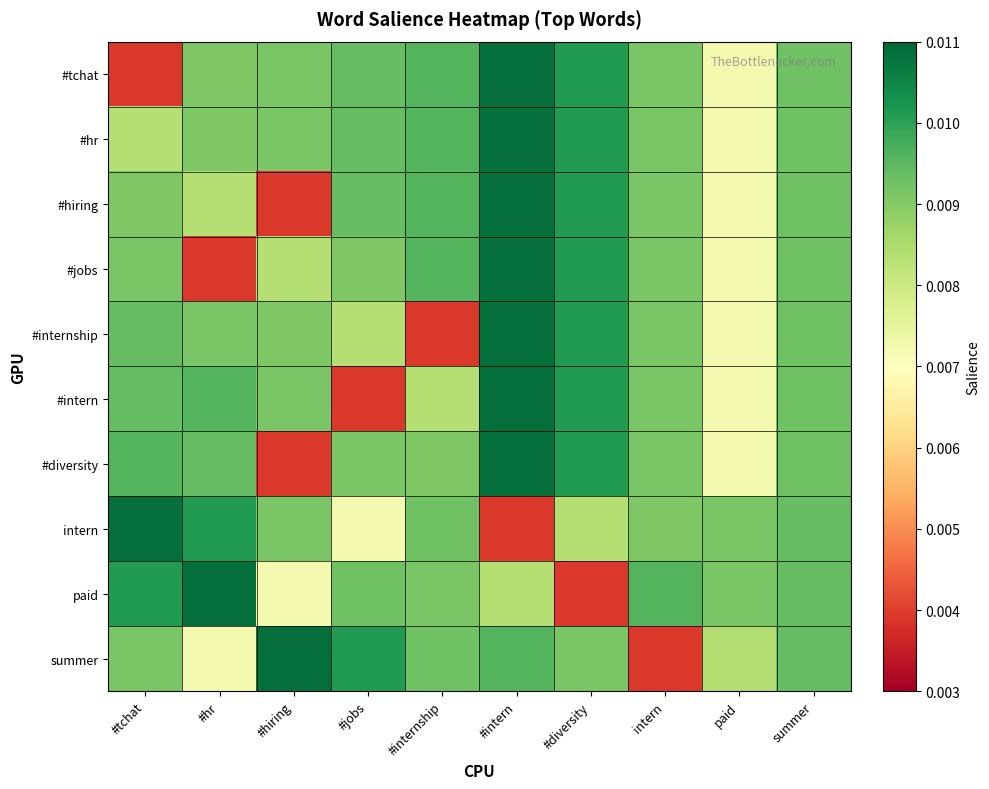

At #tchat, list the series in order from smallest to largest.

#tchat, #hr, #hiring, summer, #jobs, #internship, #intern, #diversity, paid, intern